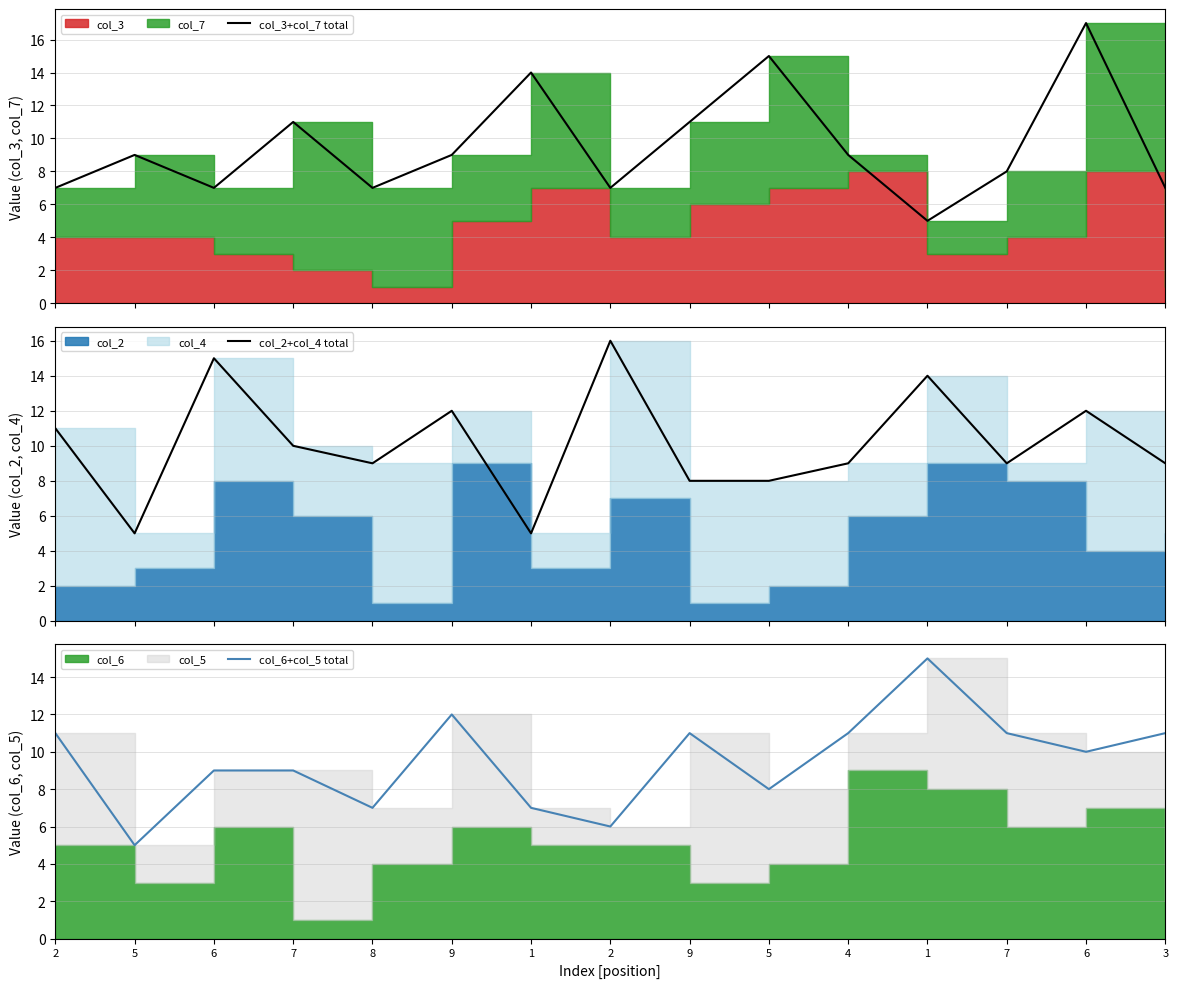

Reading left to right, what are all the values shown in this chart?

col_3+col_7 total: 7	9	7	11	7	9	14	7	11	15	9	5	8	17	7
col_2+col_4 total: 11	5	15	10	9	12	5	16	8	8	9	14	9	12	9
col_6+col_5 total: 11	5	9	9	7	12	7	6	11	8	11	15	11	10	11